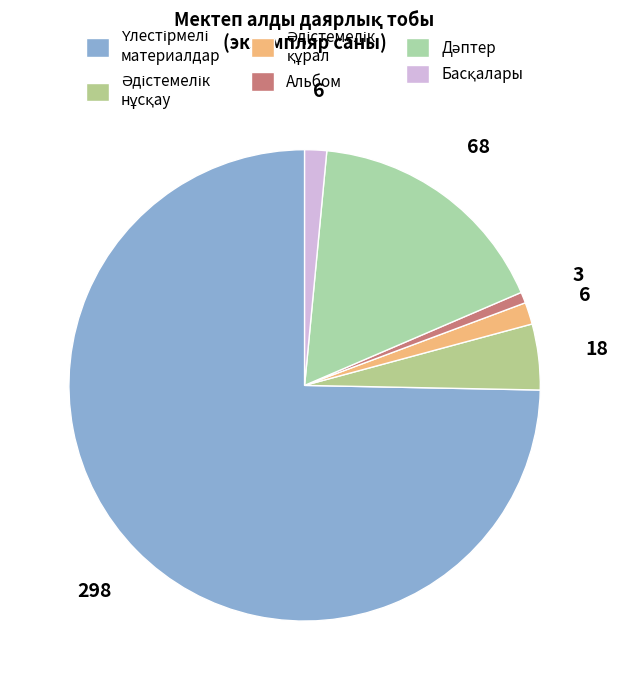

Is it true that Дәптер is 43% of the pie?

False